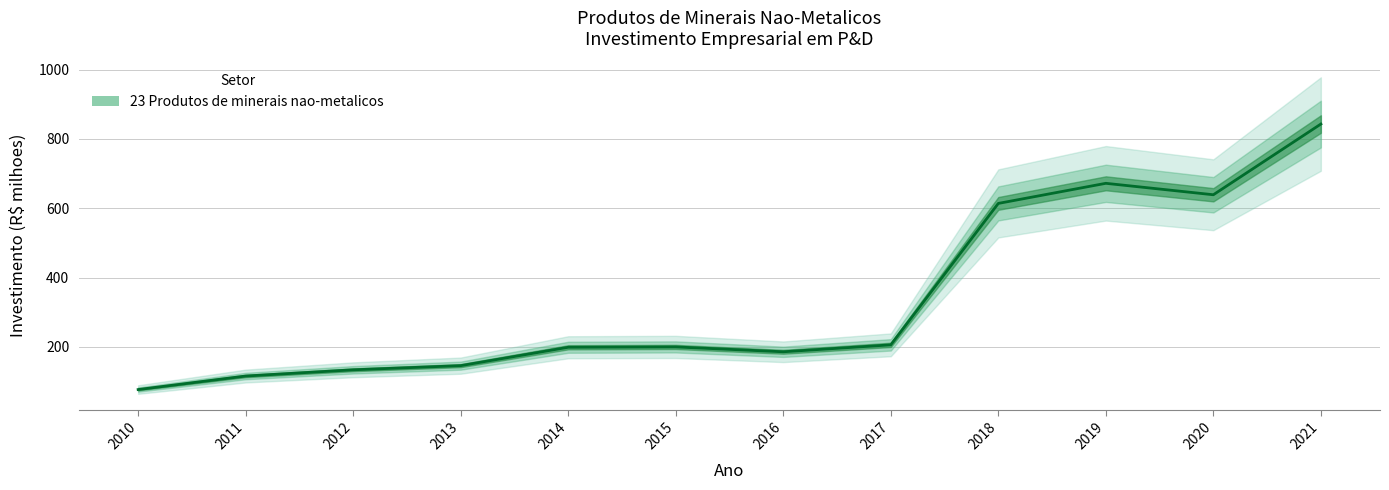

Reading left to right, extract all data points from this chart.

77.0	116.0	134.0	146.0	199.0	200.0	186.0	206.0	614.0	672.0	639.0	843.0